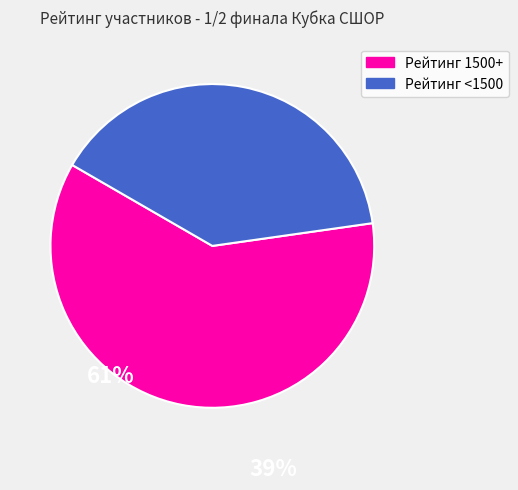

Does any single category account for the majority?

Yes